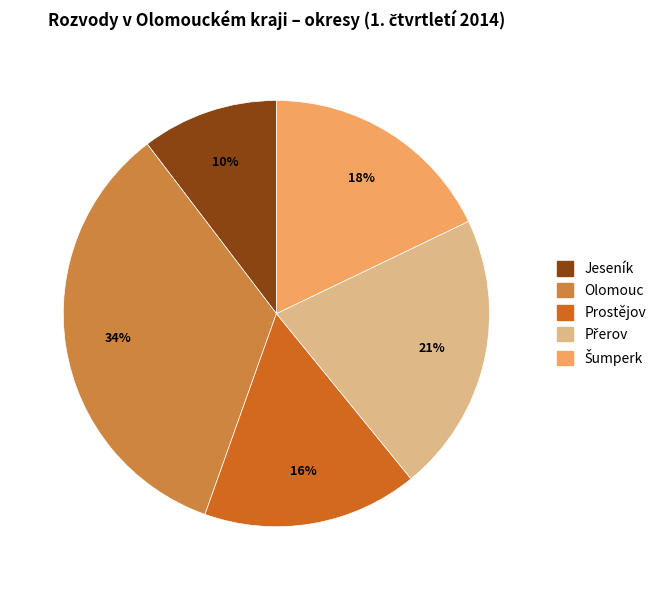

To the nearest percent, what portion does Jeseník represent?

10%